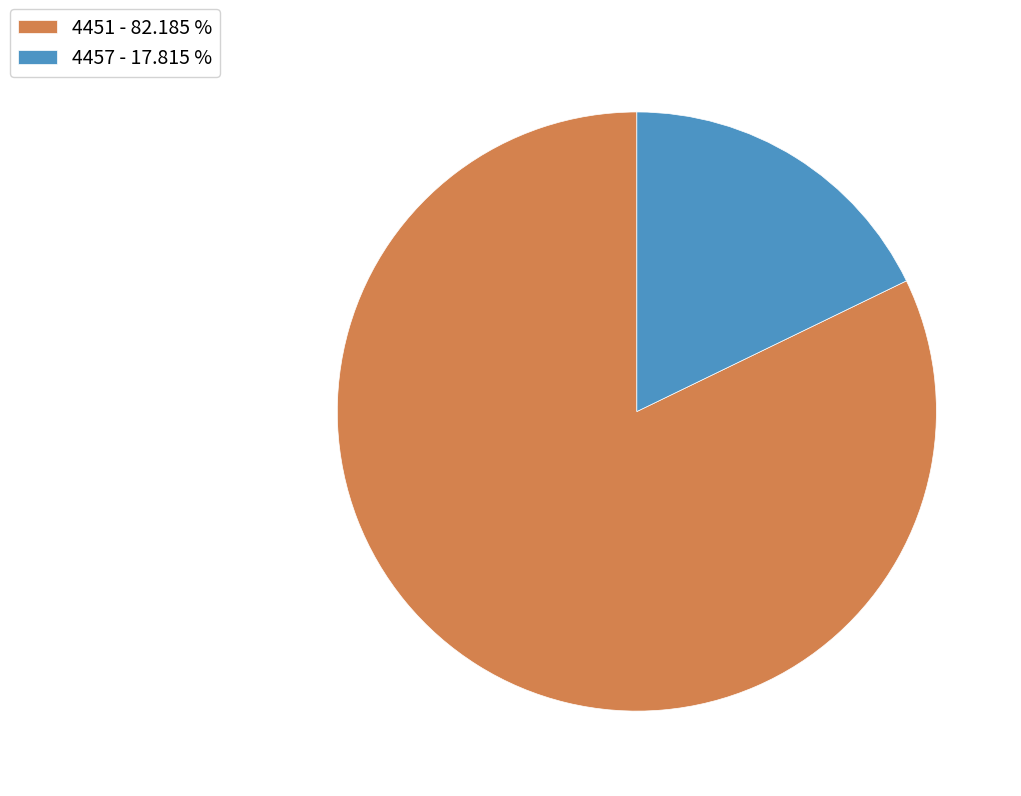

Is the sum of 4457 - 17.815 % and 4451 - 82.185 % greater than half?

Yes